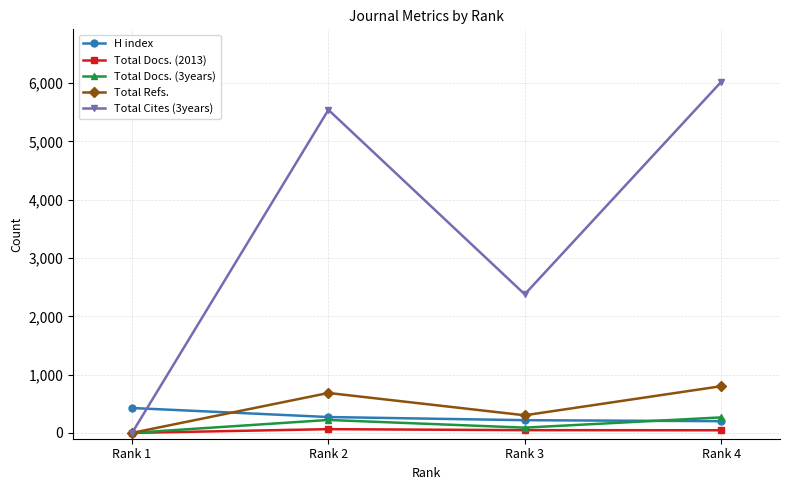

At which category is the sum across all series the highest?

Rank 4